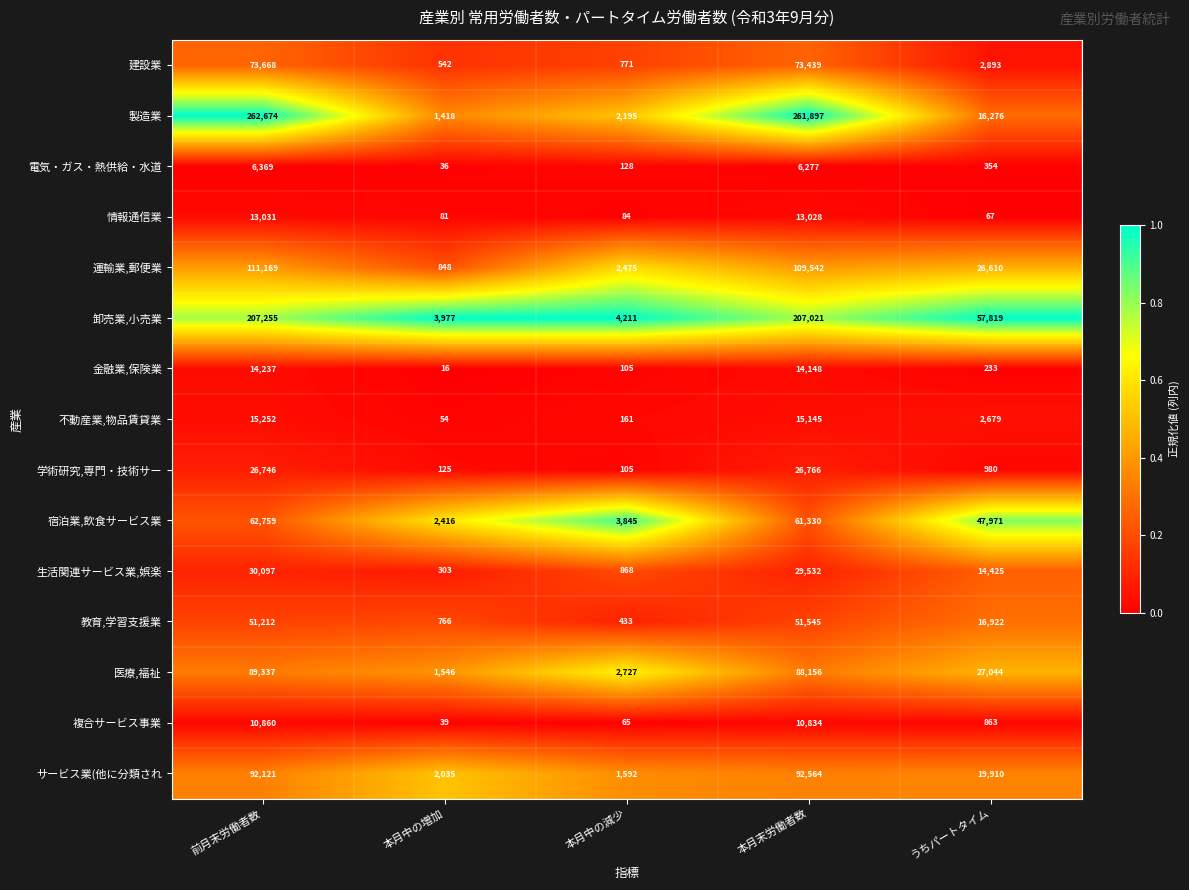

How many categories are shown in the chart?

5